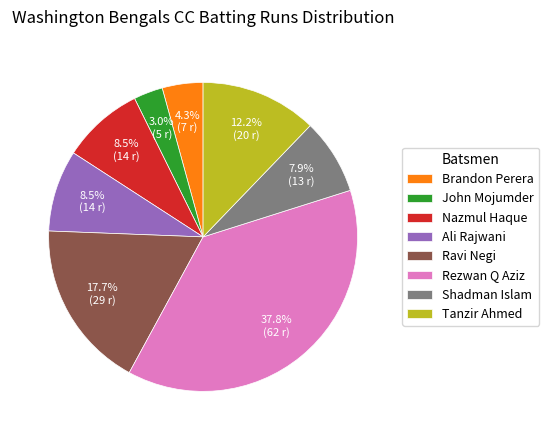

Approximately how many times larger is the value at Nazmul Haque compared to Ravi Negi?

0.5